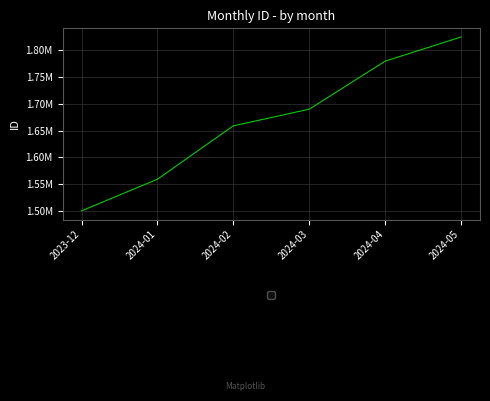

Where is the data nearest to the value 1662213?

2024-02